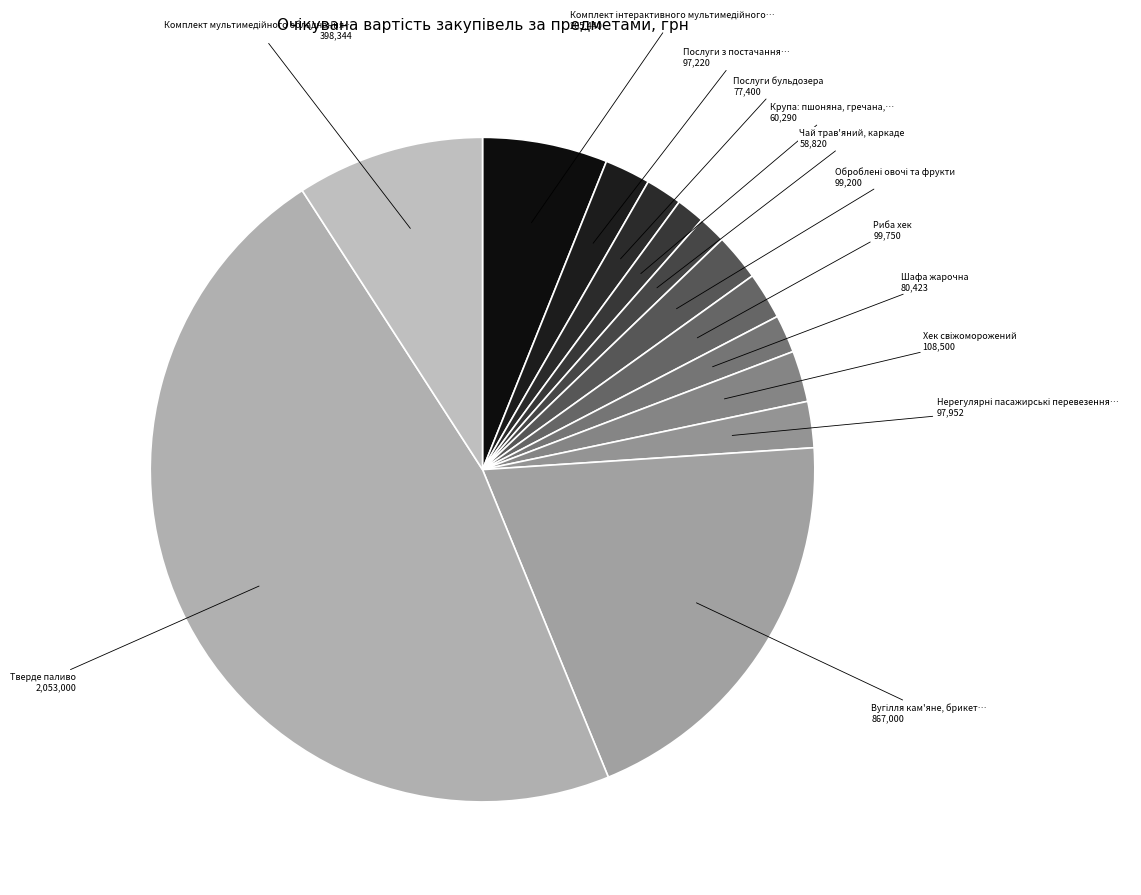

How many segments does this pie chart have?

13